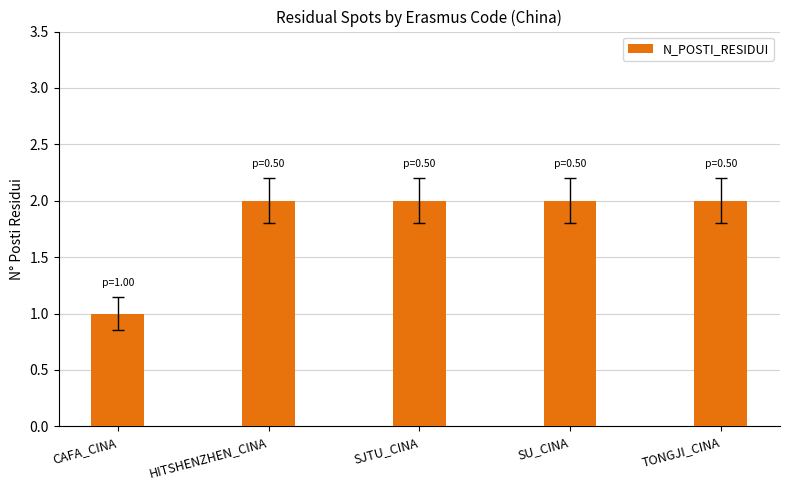

How many series are shown in this chart?

1